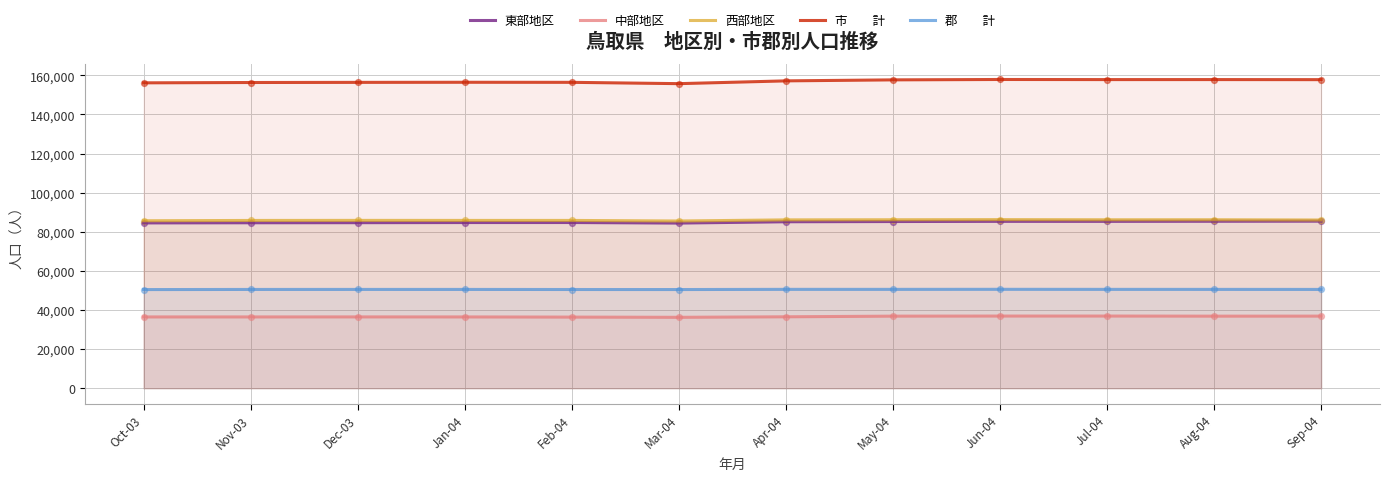

At how many categories does at least one series exceed 135469?

12